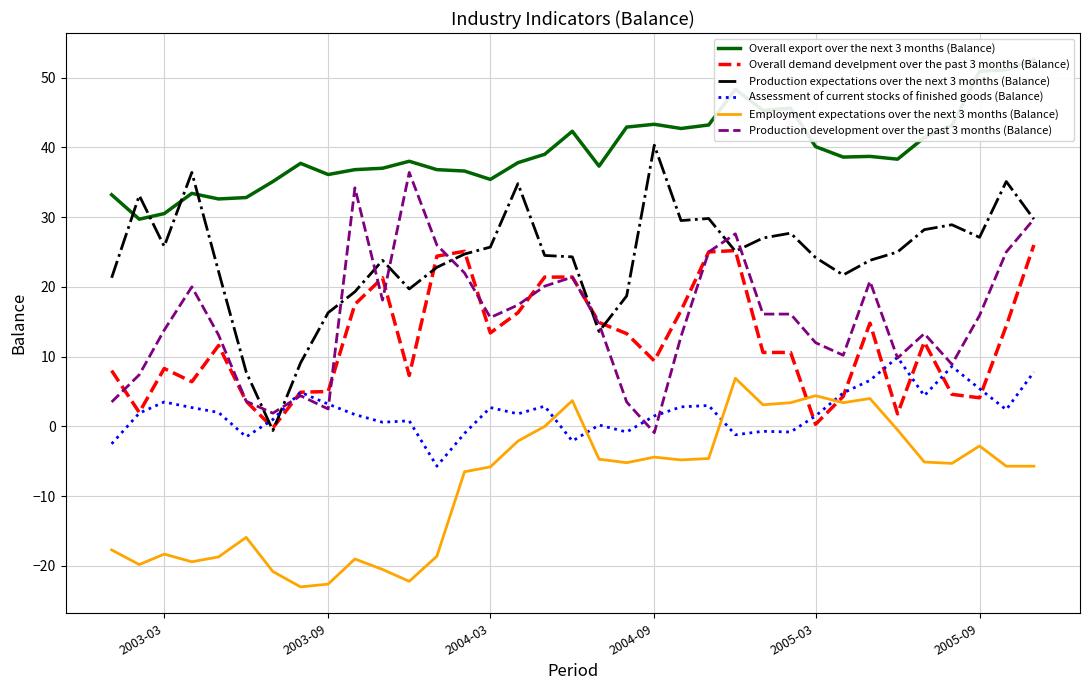

How many data points does each series have?

35